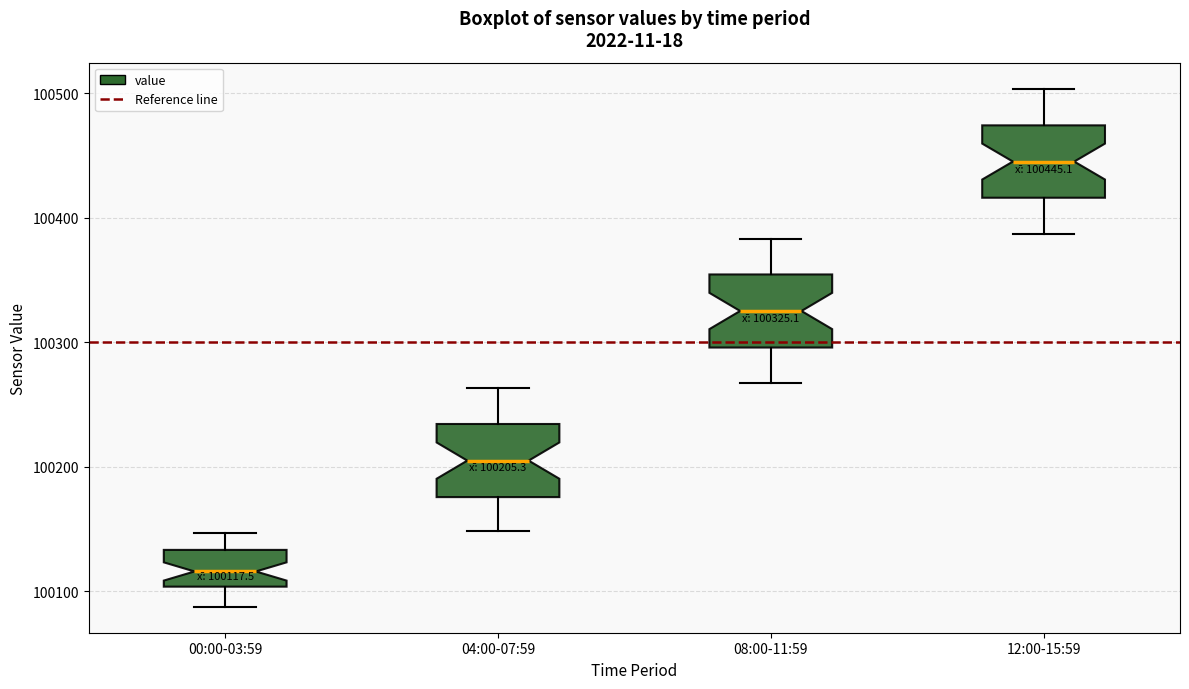

Which box has the lowest median line?

00:00-03:59